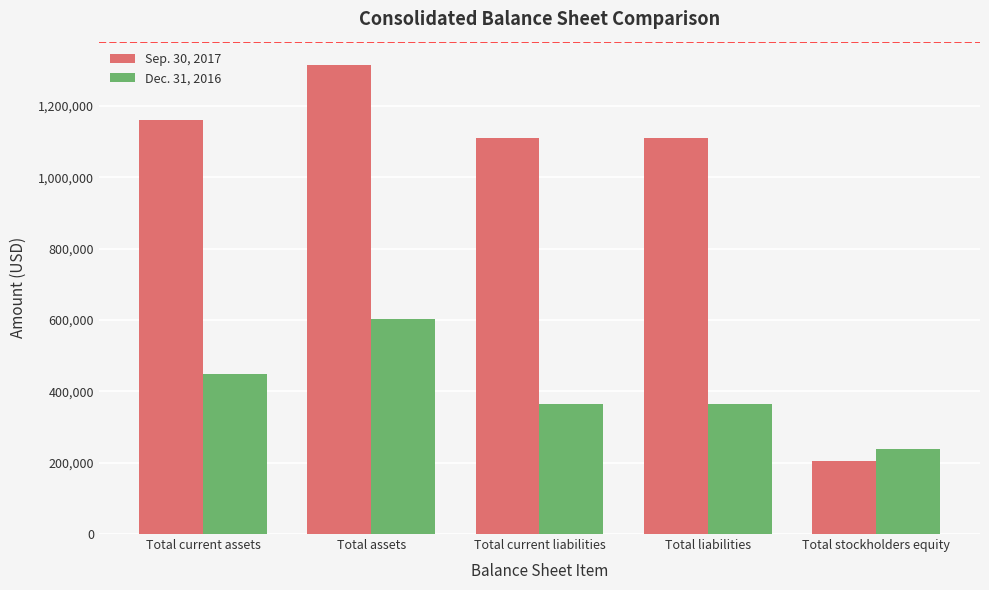

Rank the series by their average value, from highest to lowest.

Sep. 30, 2017, Dec. 31, 2016